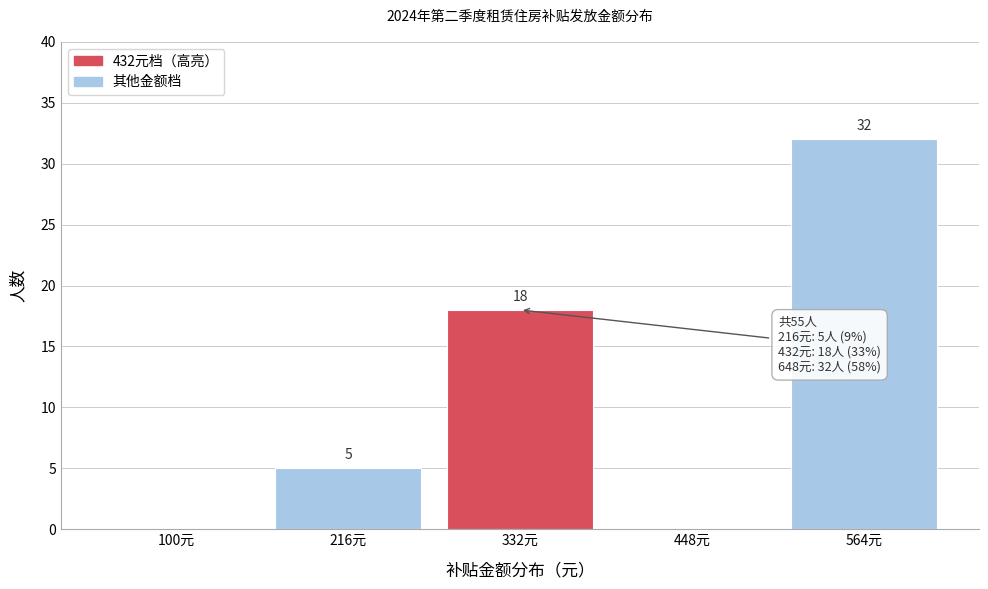

Reading right to left, what are all the values shown in this chart?

564元=32	448元=0	332元=18	216元=5	100元=0